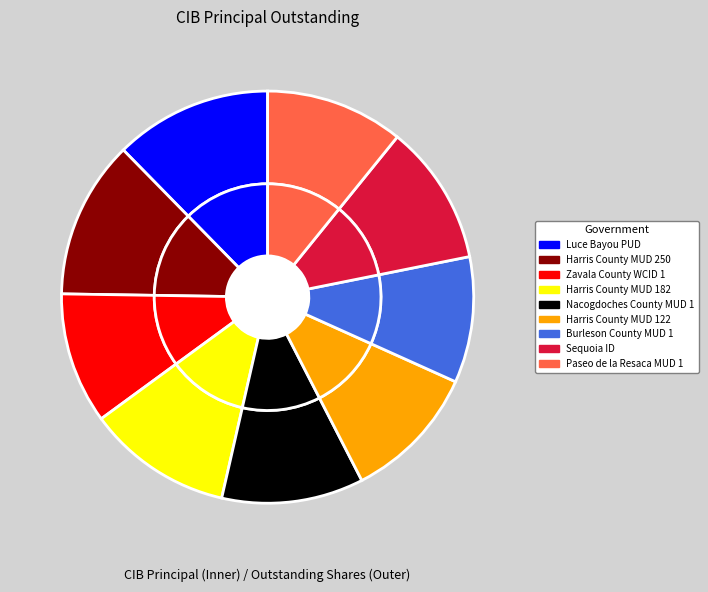

Is Zavala County WCID 1 the majority of the pie?

No